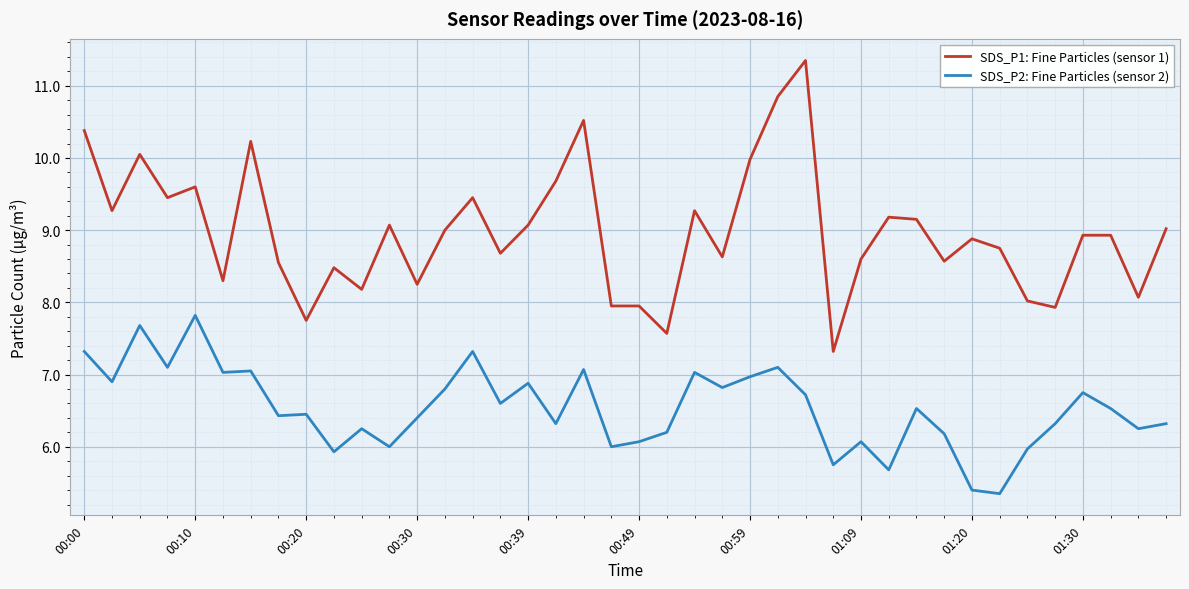

List the series in order of their peak value, highest first.

SDS_P1: Fine Particles (sensor 1), SDS_P2: Fine Particles (sensor 2)